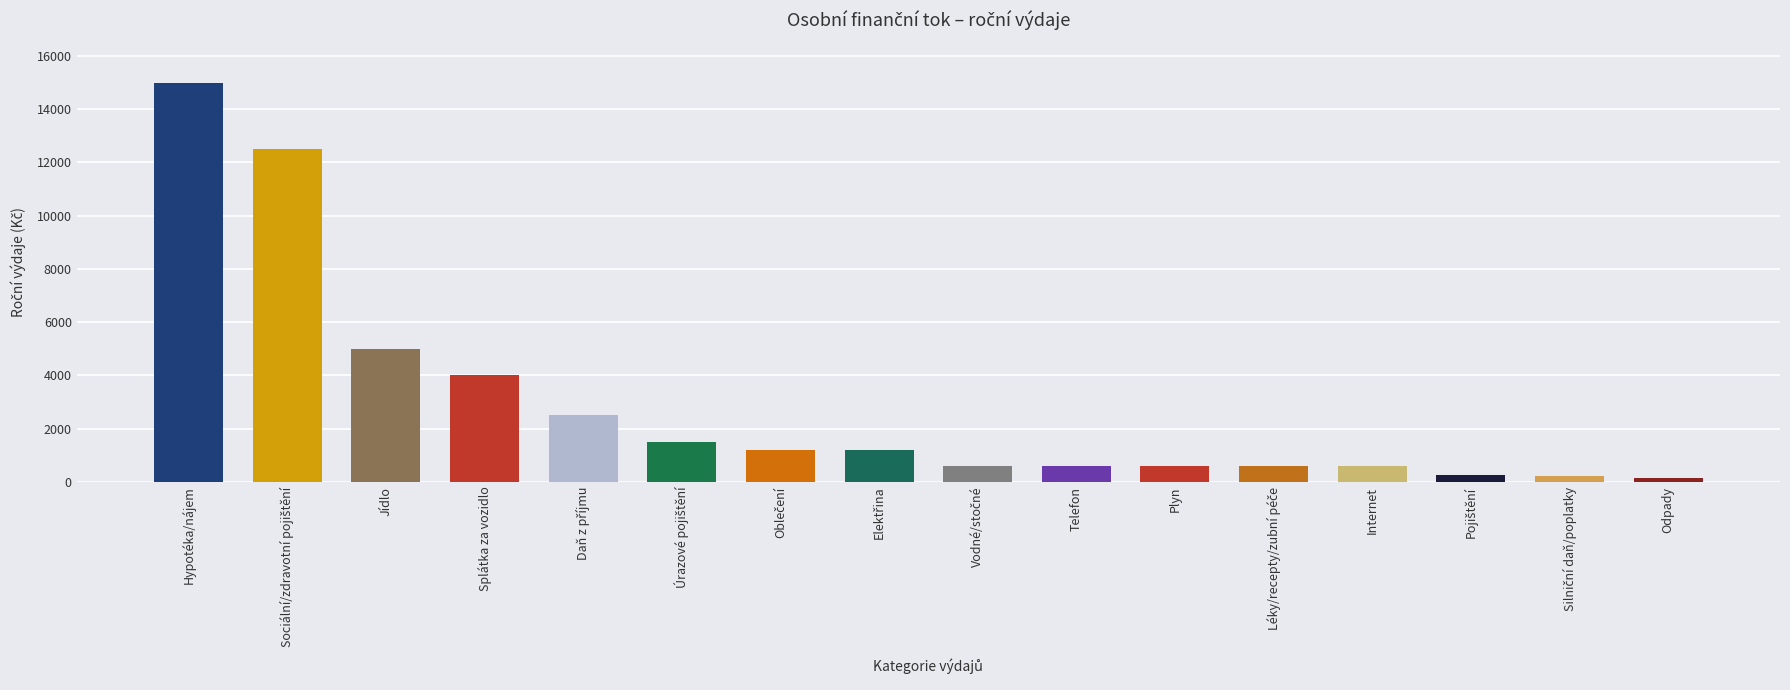

What is the label of the 1st bar from the left?

Hypotéka/nájem